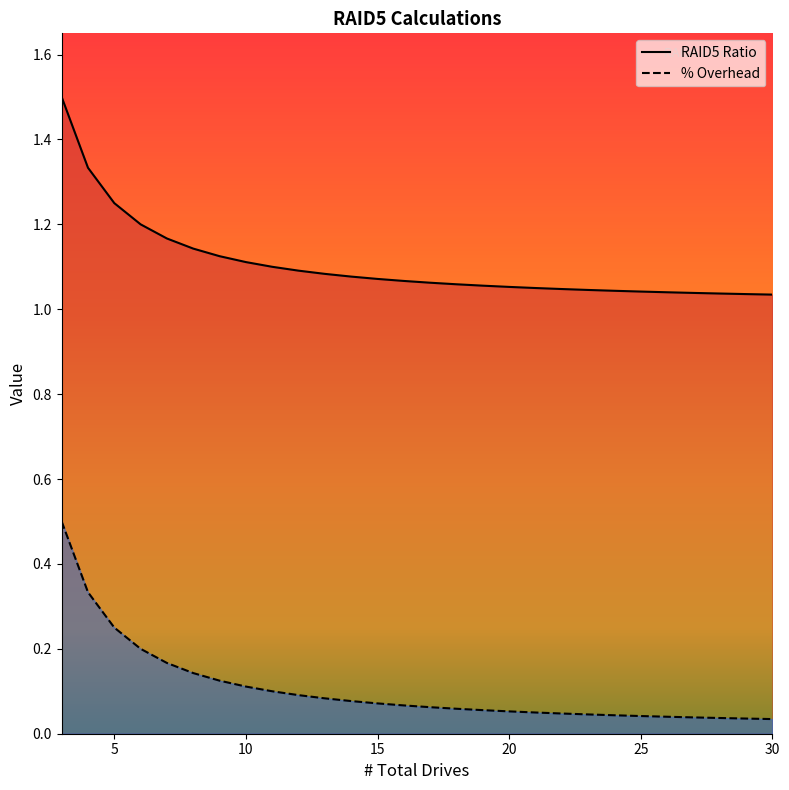

Does the chart have visible grid lines?

No